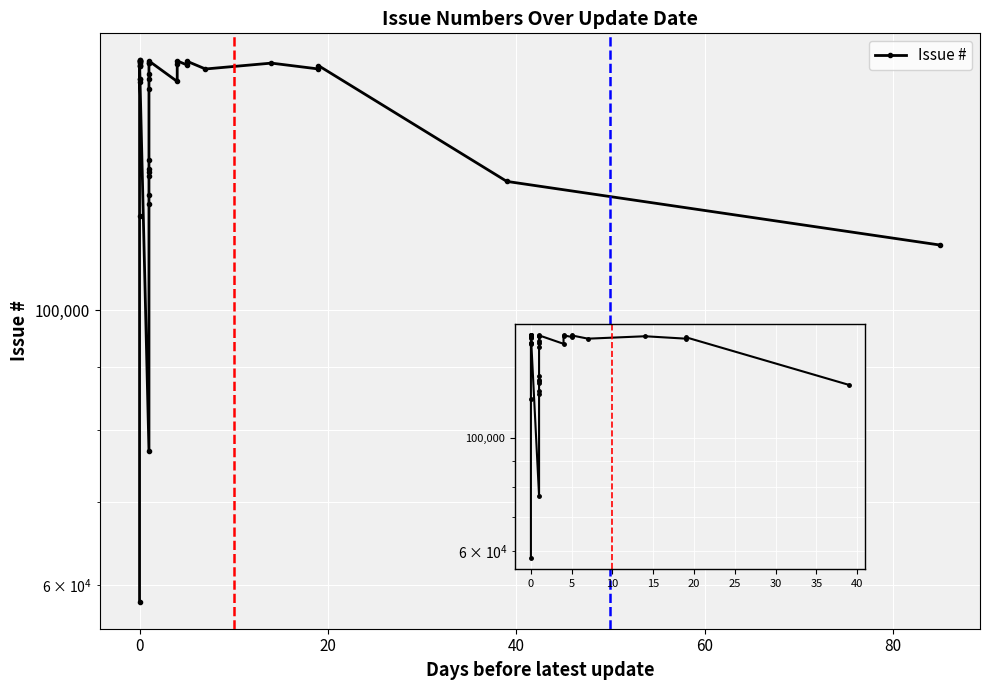

What is the difference between the maximum and second lowest values?

82088